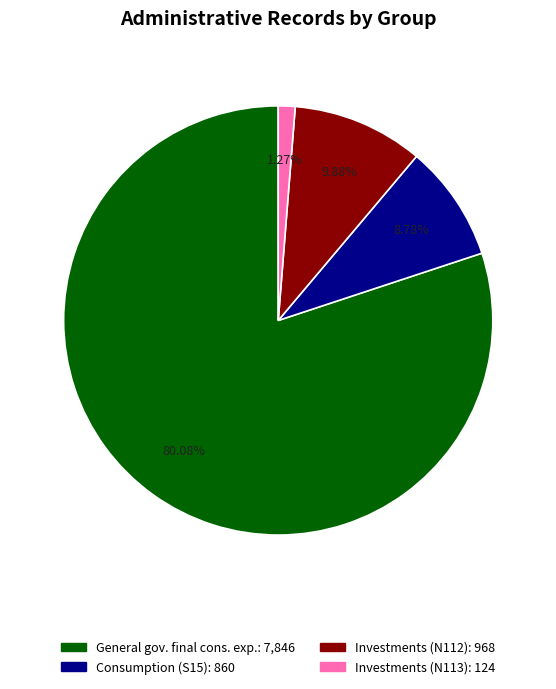

How many slices are in this pie chart?

4